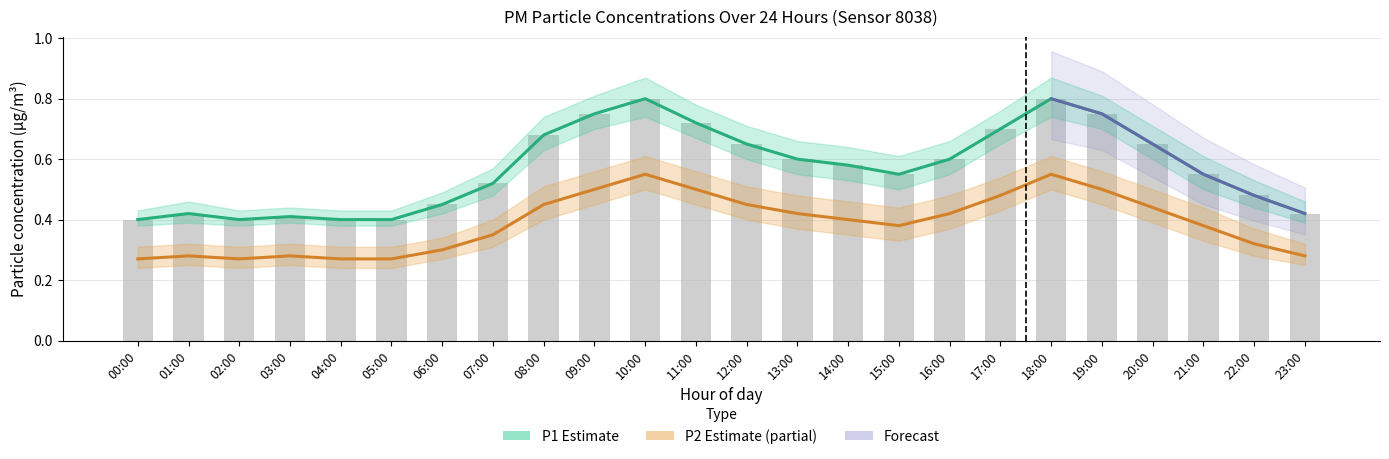

Between 13:00 and 17:00, which series saw the biggest shift?

P1